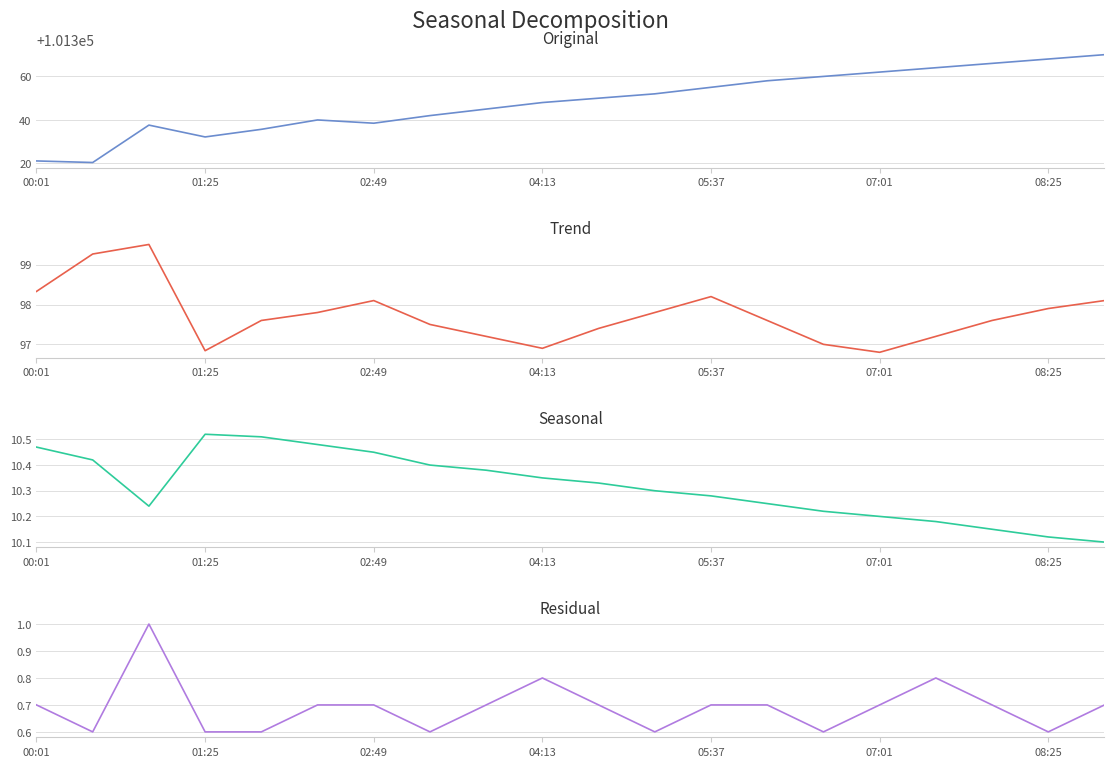

The value of BME280_temperature (Seasonal) at 00:01 is 10.5. True or false?

True